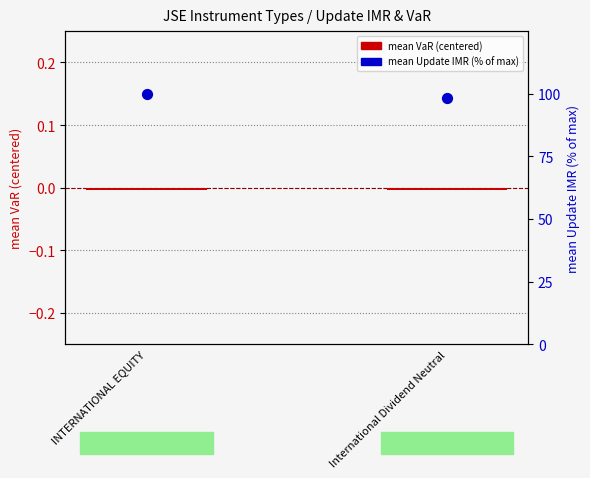

Which series reaches the minimum Y coordinate?

mean VaR (centered)